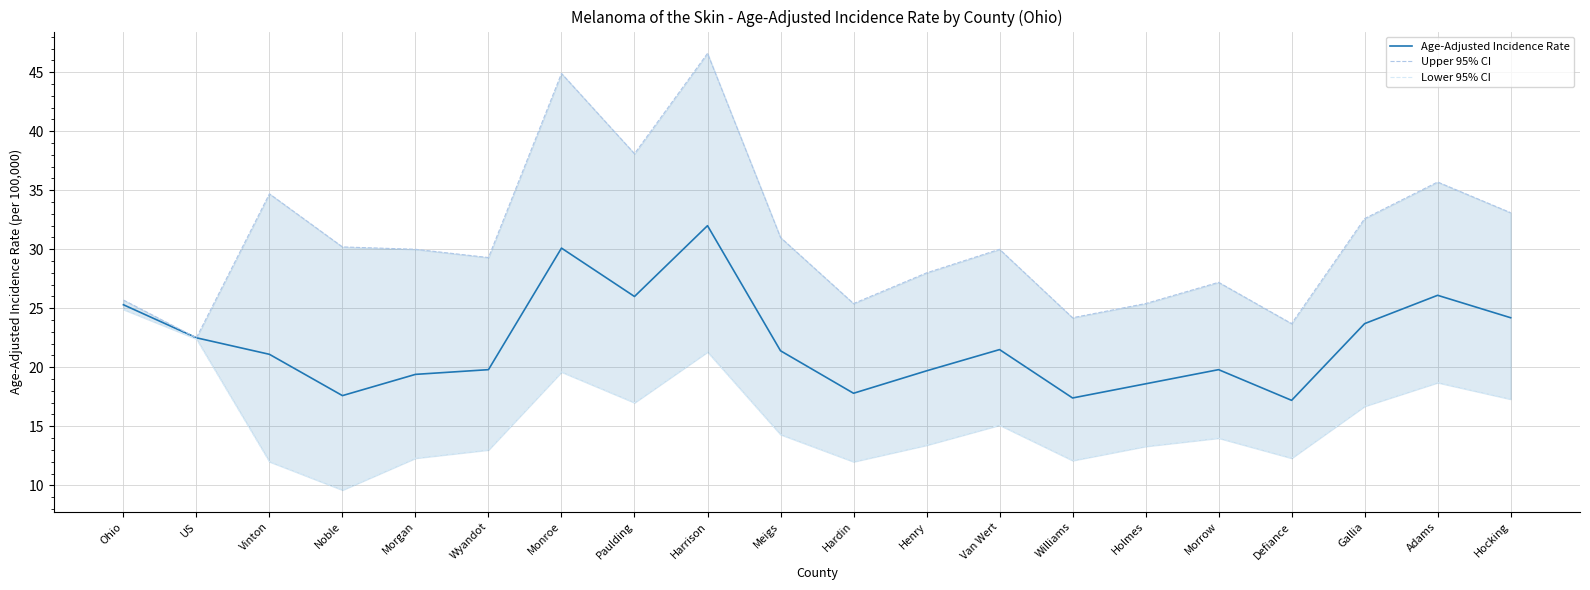

What is the total value across all series at Gallia?

73.0